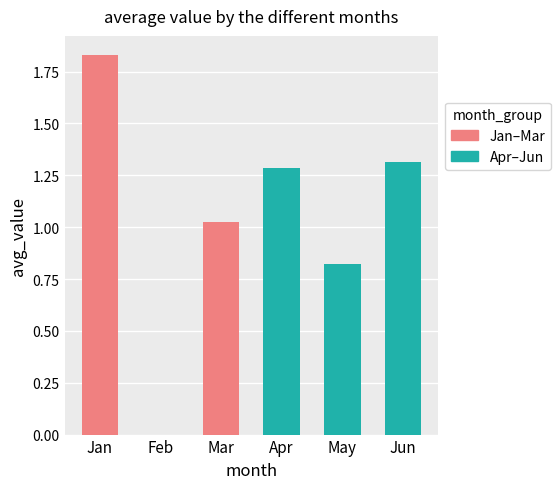

Are the bars horizontal?

No